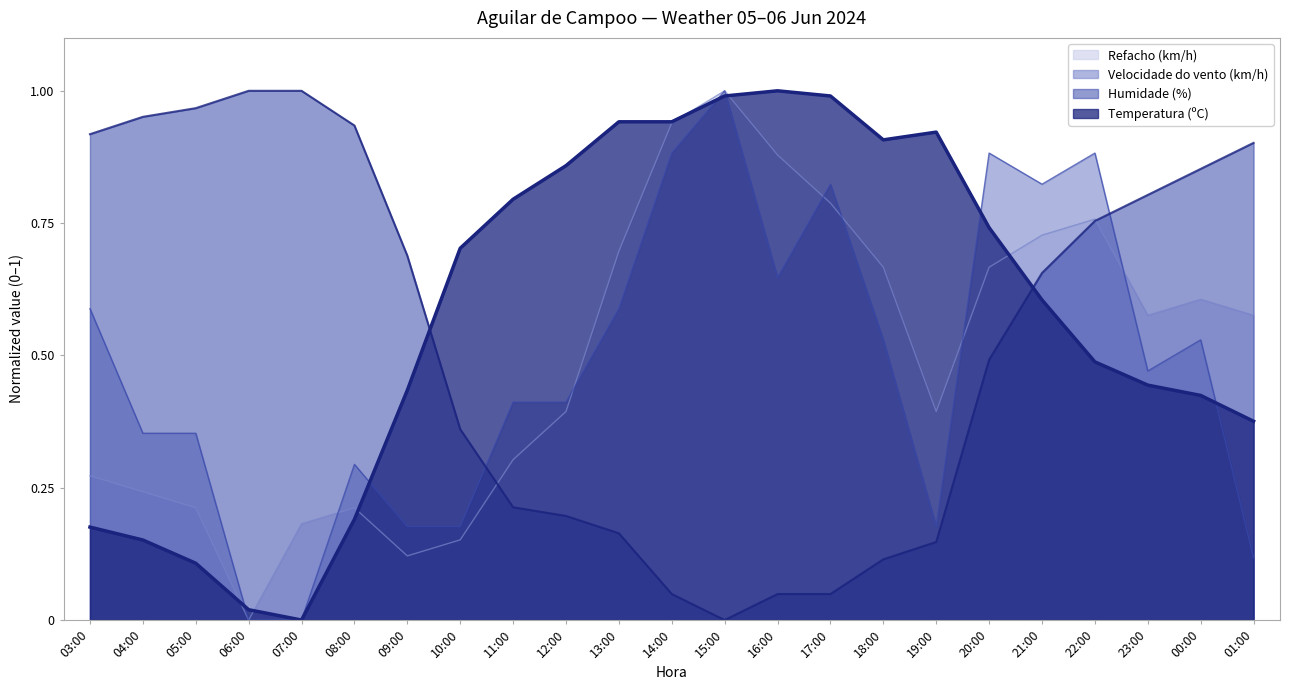

Reading left to right, extract all data points from this chart.

Temperatura (ºC): 0.2	0.2	0.1	0.0	0.0	0.2	0.4	0.7	0.8	0.9	0.9	0.9	1.0	1.0	1.0	0.9	0.9	0.7	0.6	0.5	0.4	0.4	0.4
Humidade (%): 0.9	1.0	1.0	1.0	1.0	0.9	0.7	0.4	0.2	0.2	0.2	0.0	0.0	0.0	0.0	0.1	0.1	0.5	0.7	0.8	0.8	0.9	0.9
Velocidade do vento (km/h): 0.6	0.4	0.4	0.0	0.0	0.3	0.2	0.2	0.4	0.4	0.6	0.9	1.0	0.6	0.8	0.5	0.2	0.9	0.8	0.9	0.5	0.5	0.1
Refacho (km/h): 0.3	0.2	0.2	0.0	0.2	0.2	0.1	0.2	0.3	0.4	0.7	0.9	1.0	0.9	0.8	0.7	0.4	0.7	0.7	0.8	0.6	0.6	0.6